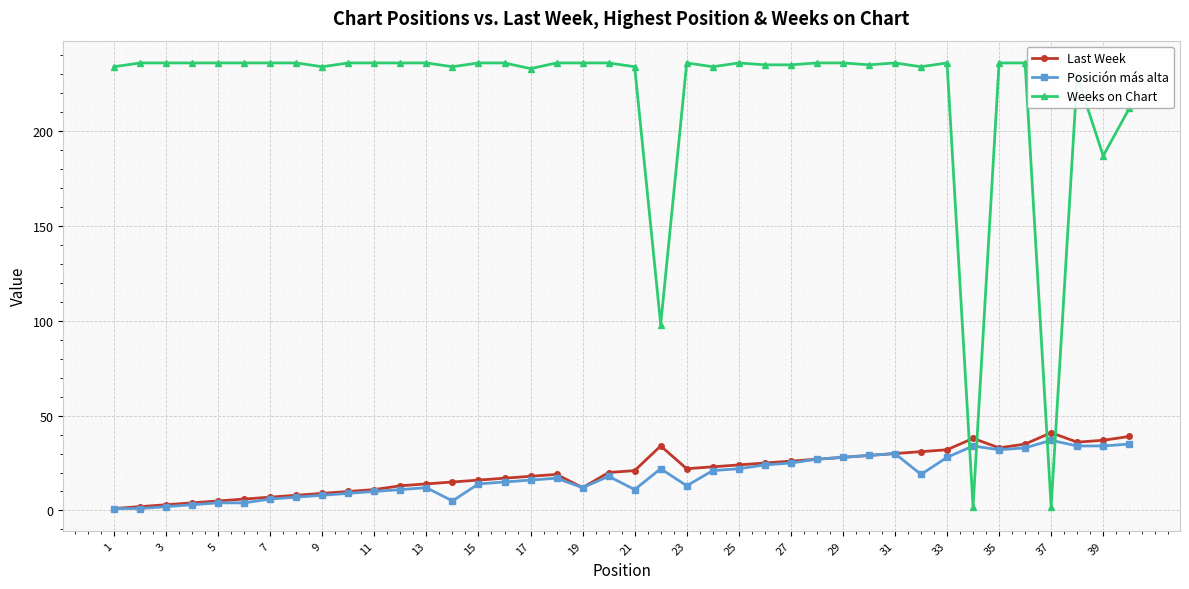

In Last Week, how many points are higher than both neighbors (excluding endpoints)?

4